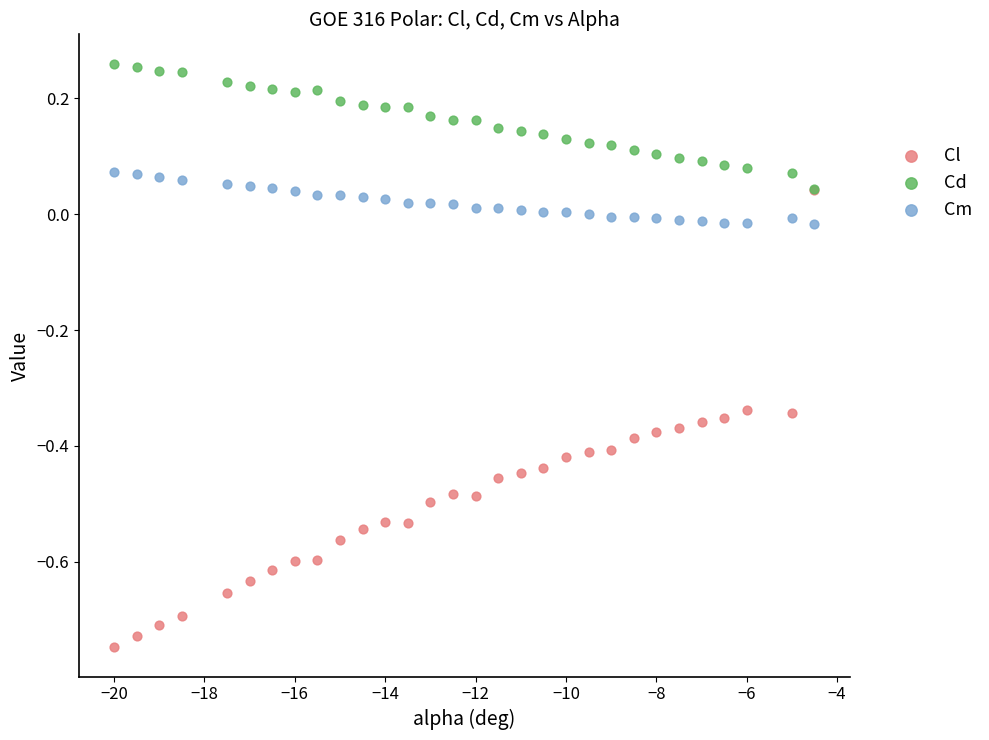

What are all the series names shown in the legend?

Cl, Cd, Cm